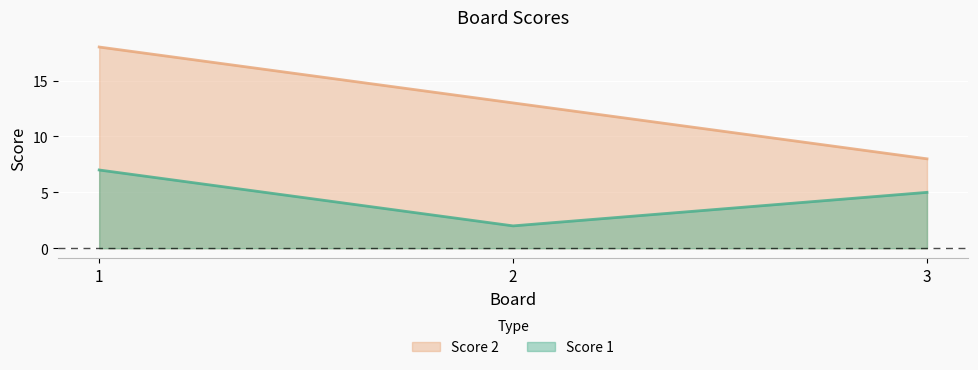

What are all the series names shown in the legend?

Score 2, Score 1